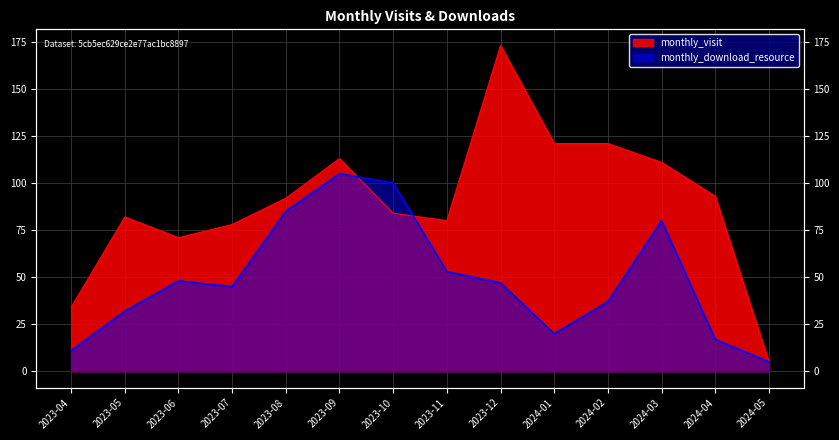

What is the sum of the monthly_visit values at 2023-06 and 2024-02?

192